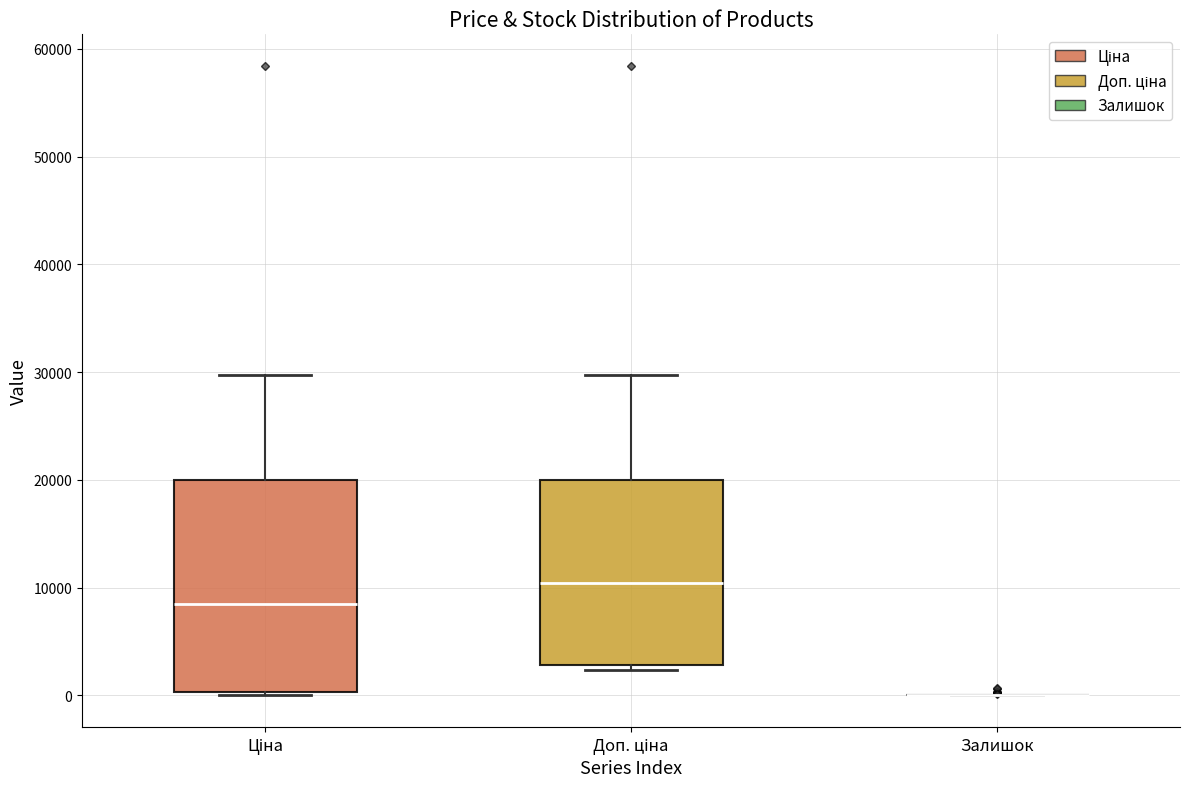

Which box is the tallest, from its lower edge to its upper edge?

Ціна